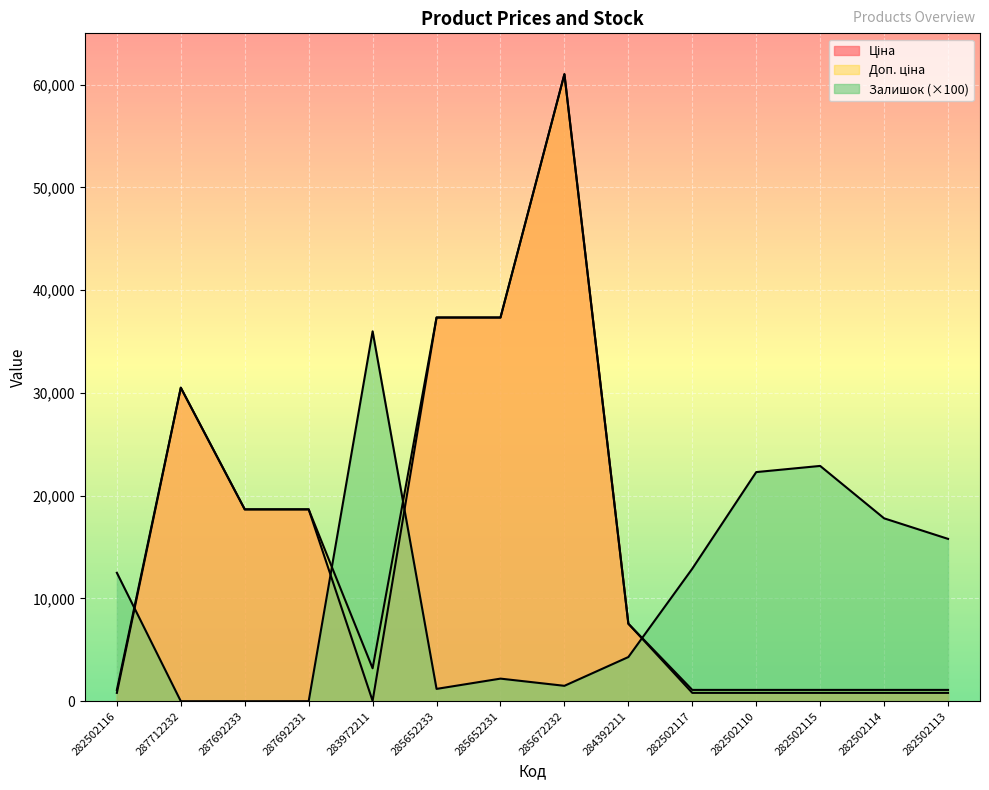

What is the difference between the highest and lowest values at 287692231?

18671.5